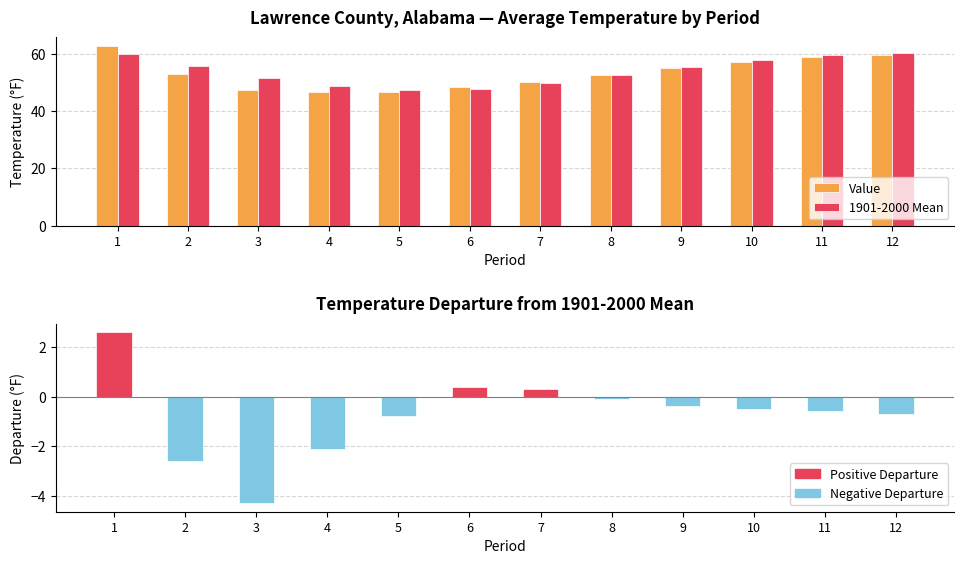

True or false: 1901-2000 Mean has a value of 59.9 at 1.

True